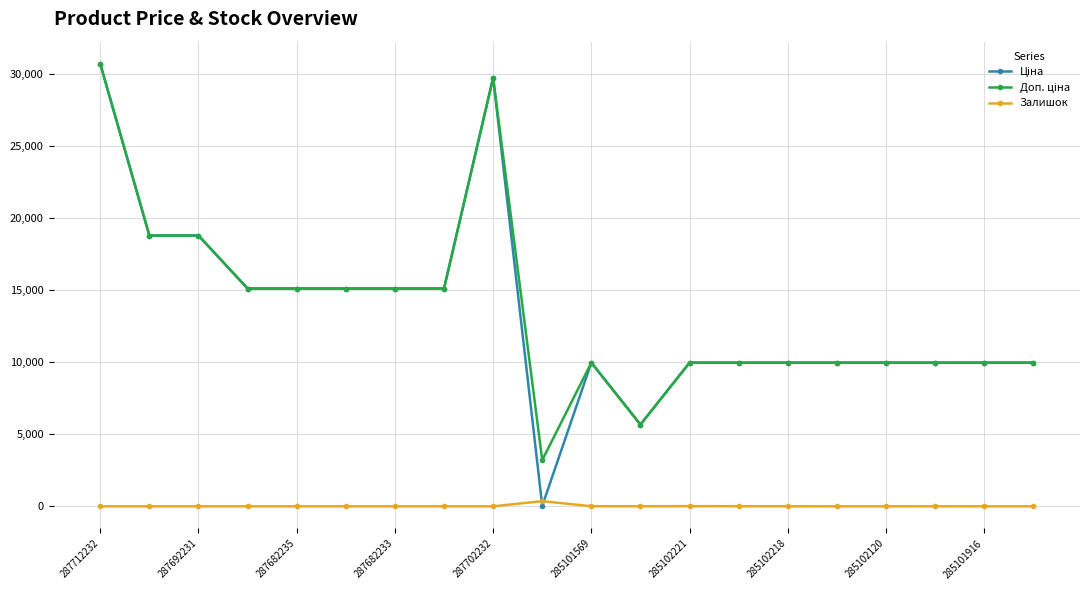

What is the maximum value shown in the chart?

30717.1